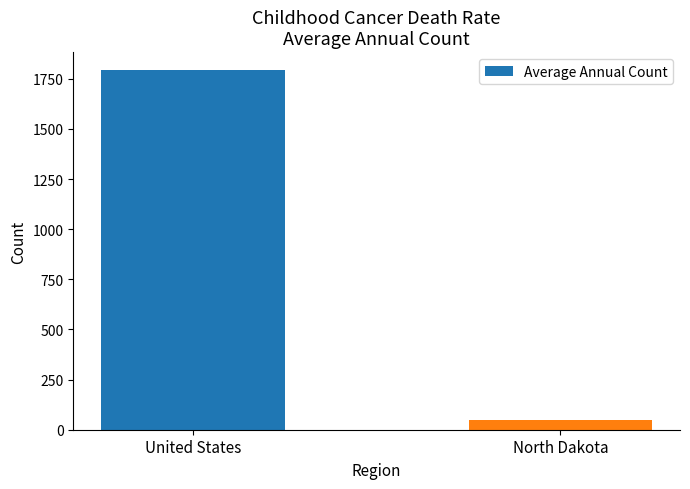

What is the difference between the maximum and minimum values?

1745